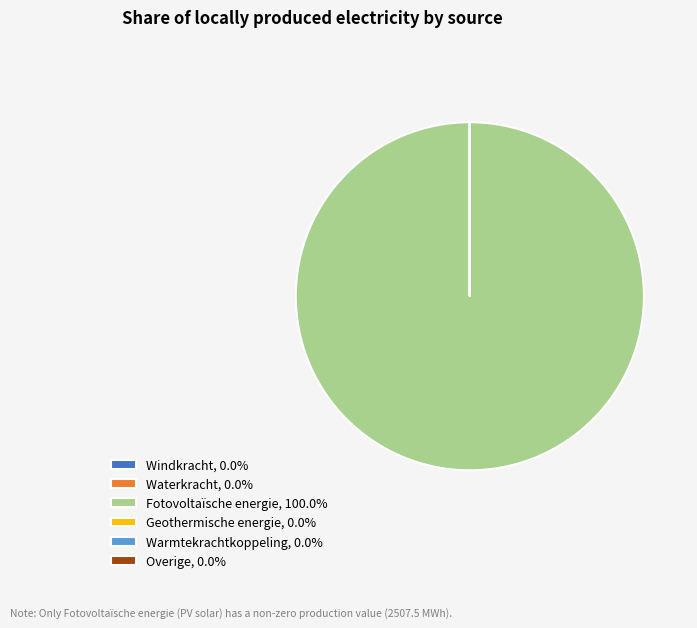

Does any single category account for the majority?

Yes